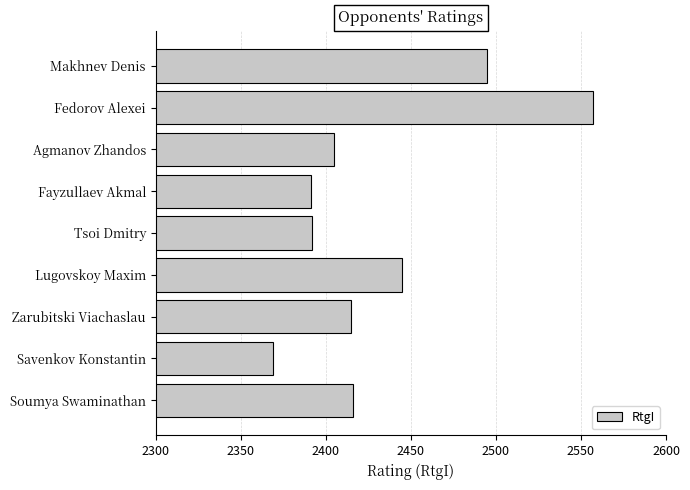

What is the difference between the second highest and second lowest values?

104